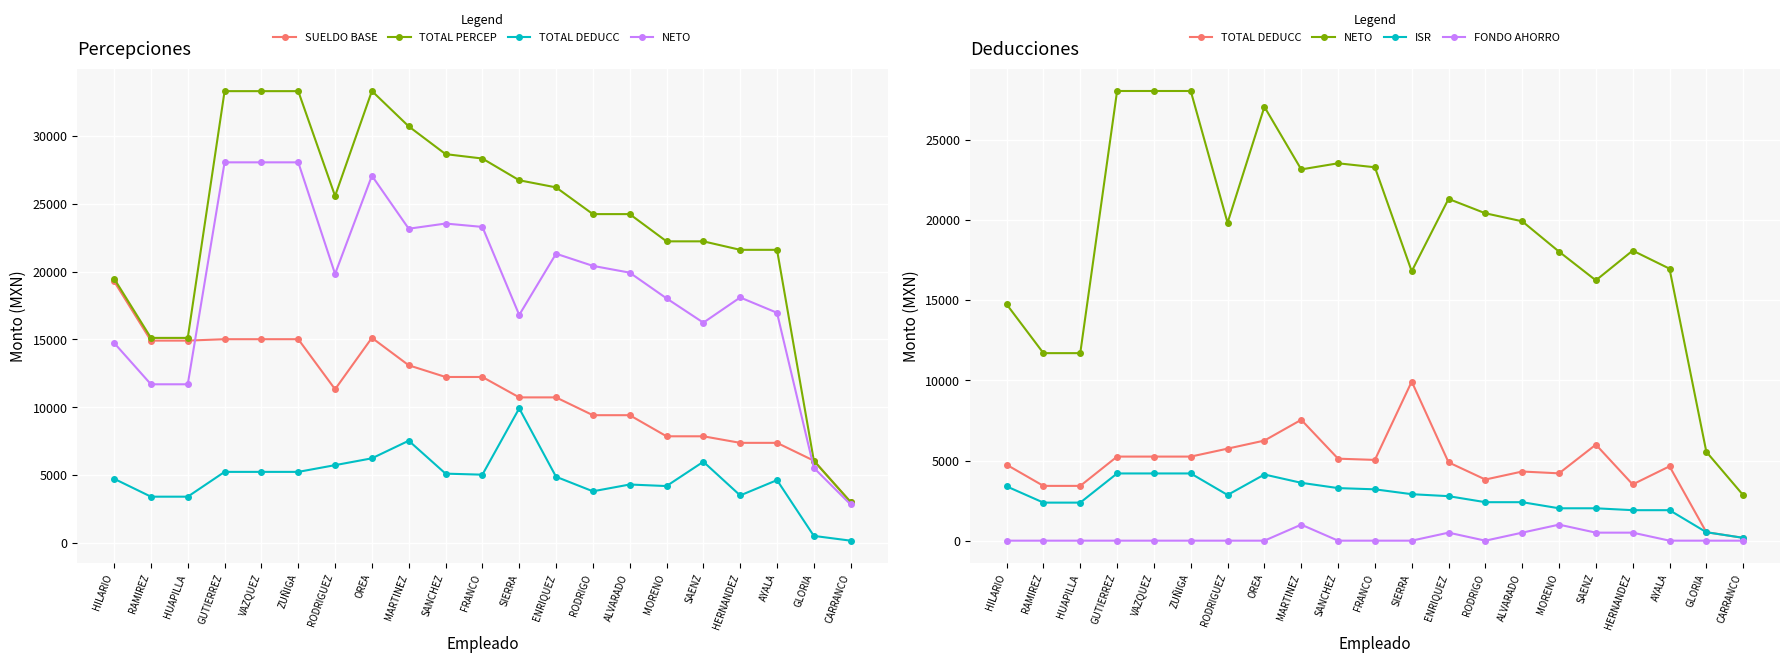

Reading left to right, list all the values displayed in this chart.

SUELDO BASE: HILARIO=19286.7	RAMIREZ=14917.5	HUAPILLA=14917.5	GUTIERREZ=15022.1	VAZQUEZ=15022.1	ZUÑIGA=15022.1	RODRIGUEZ=11333.0	OREA=15121.9	MARTINEZ=13098.9	SANCHEZ=12237.7	FRANCO=12237.7	SIERRA=10734.2	ENRIQUEZ=10734.2	RODRIGO=9422.5	ALVARADO=9422.5	MORENO=7867.5	SAENZ=7867.5	HERNANDEZ=7384.3	AYALA=7384.3	GLORIA=6070.0	CARRANCO=3018.5
TOTAL PERCEP: HILARIO=19486.7	RAMIREZ=15117.5	HUAPILLA=15117.5	GUTIERREZ=33299.8	VAZQUEZ=33299.8	ZUÑIGA=33299.8	RODRIGUEZ=25572.3	OREA=33311.0	MARTINEZ=30703.6	SANCHEZ=28659.6	FRANCO=28334.6	SIERRA=26733.2	ENRIQUEZ=26208.2	RODRIGO=24239.5	ALVARADO=24239.5	MORENO=22232.7	SAENZ=22232.7	HERNANDEZ=21607.9	AYALA=21607.9	GLORIA=6070.0	CARRANCO=3018.5
TOTAL DEDUCC: HILARIO=4738.5	RAMIREZ=3418.0	HUAPILLA=3418.0	GUTIERREZ=5245.3	VAZQUEZ=5245.3	ZUÑIGA=5245.3	RODRIGUEZ=5741.7	OREA=6244.8	MARTINEZ=7541.1	SANCHEZ=5115.4	FRANCO=5039.0	SIERRA=9926.4	ENRIQUEZ=4886.5	RODRIGO=3814.3	ALVARADO=4314.3	MORENO=4200.6	SAENZ=5992.2	HERNANDEZ=3509.8	AYALA=4638.9	GLORIA=527.8	CARRANCO=176.5
NETO: HILARIO=14748.2	RAMIREZ=11699.5	HUAPILLA=11699.5	GUTIERREZ=28054.5	VAZQUEZ=28054.5	ZUÑIGA=28054.5	RODRIGUEZ=19830.6	OREA=27066.2	MARTINEZ=23162.5	SANCHEZ=23544.2	FRANCO=23295.7	SIERRA=16806.9	ENRIQUEZ=21321.7	RODRIGO=20425.2	ALVARADO=19925.2	MORENO=18032.1	SAENZ=16240.5	HERNANDEZ=18098.1	AYALA=16969.0	GLORIA=5542.2	CARRANCO=2842.0
ISR: HILARIO=3388.4	RAMIREZ=2373.7	HUAPILLA=2373.7	GUTIERREZ=4193.8	VAZQUEZ=4193.8	ZUÑIGA=4193.8	RODRIGUEZ=2851.2	OREA=4127.7	MARTINEZ=3609.6	SANCHEZ=3279.7	FRANCO=3203.3	SIERRA=2899.9	ENRIQUEZ=2776.4	RODRIGO=2400.9	ALVARADO=2400.9	MORENO=2020.5	SAENZ=2020.5	HERNANDEZ=1902.1	AYALA=1902.1	GLORIA=527.8	CARRANCO=176.5
FONDO AHORRO: HILARIO=0.0	RAMIREZ=0.0	HUAPILLA=0.0	GUTIERREZ=0.0	VAZQUEZ=0.0	ZUÑIGA=0.0	RODRIGUEZ=0.0	OREA=0.0	MARTINEZ=1000.0	SANCHEZ=0.0	FRANCO=0.0	SIERRA=0.0	ENRIQUEZ=500.0	RODRIGO=0.0	ALVARADO=500.0	MORENO=1000.0	SAENZ=500.0	HERNANDEZ=500.0	AYALA=0.0	GLORIA=0.0	CARRANCO=0.0